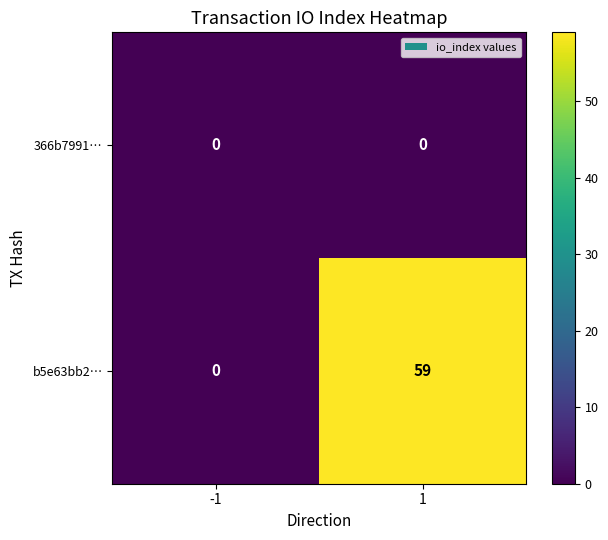

What is the highest value of the b5e63bb2… series?

59